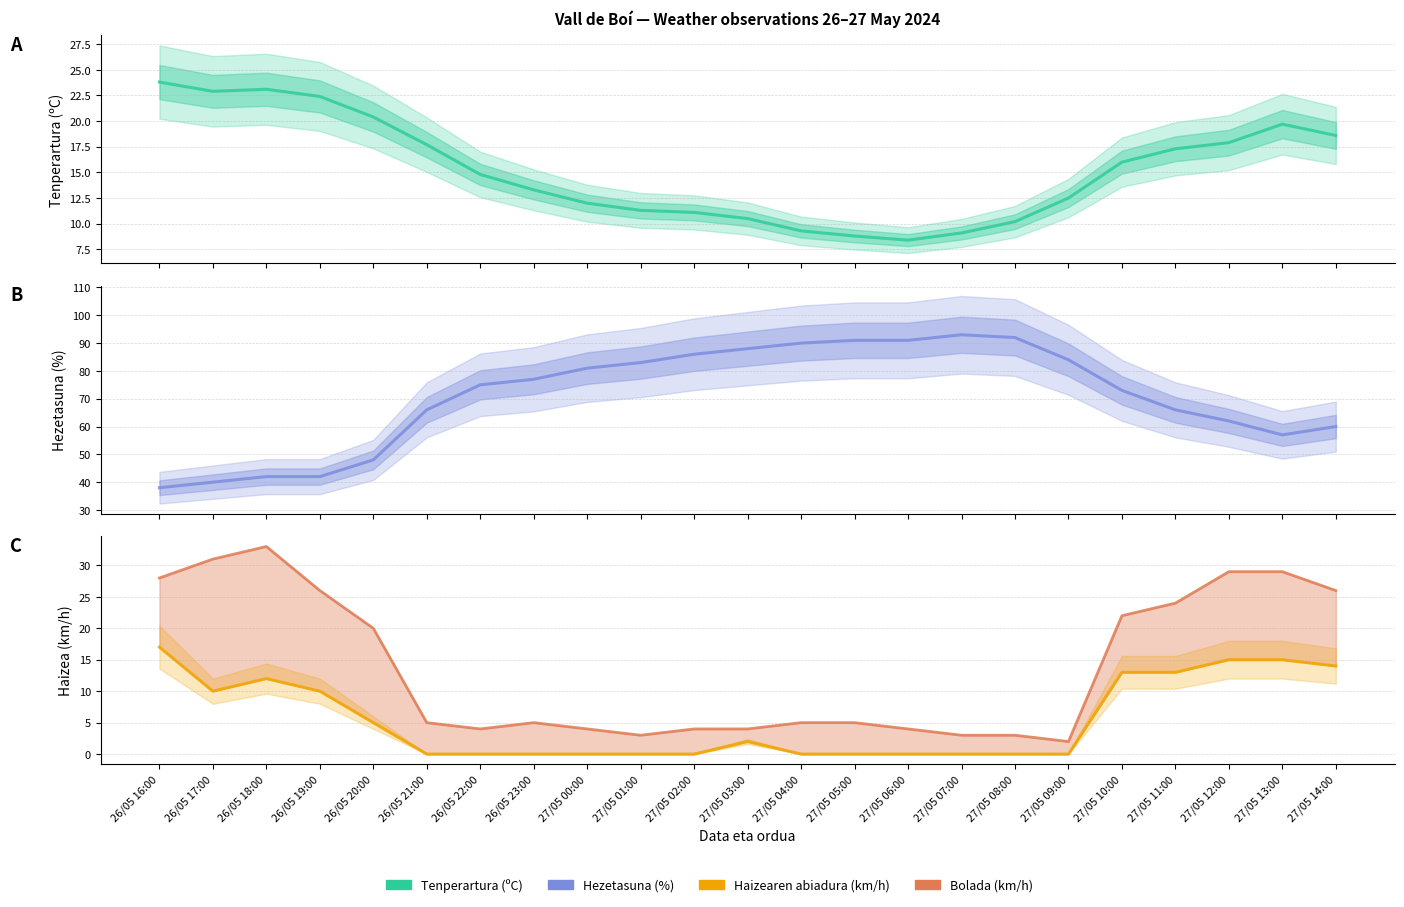

Between 26/05 21:00 and 27/05 14:00, which series saw the biggest shift?

Bolada (km/h)